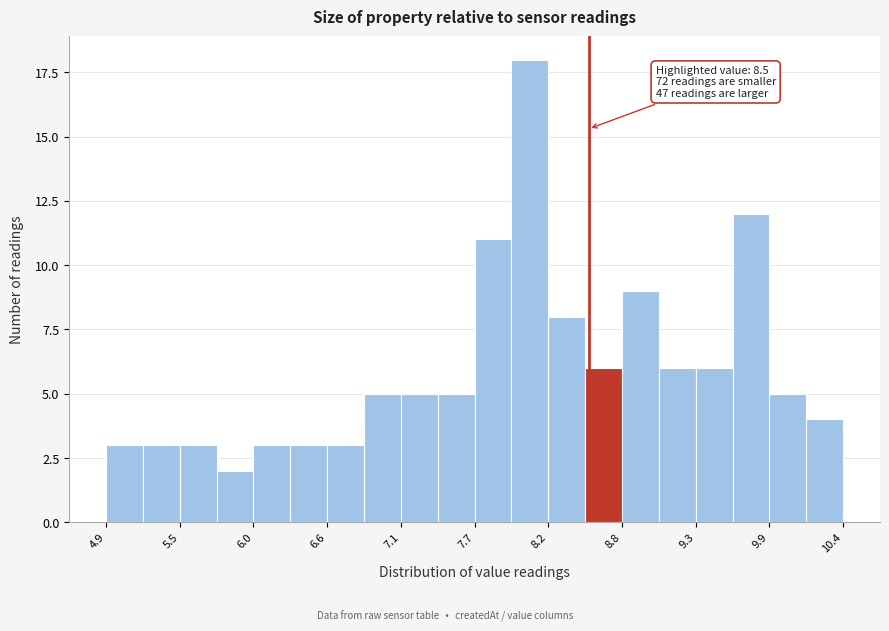

Read against the x-axis, roughly where is the centre of the tallest bar?

8.1